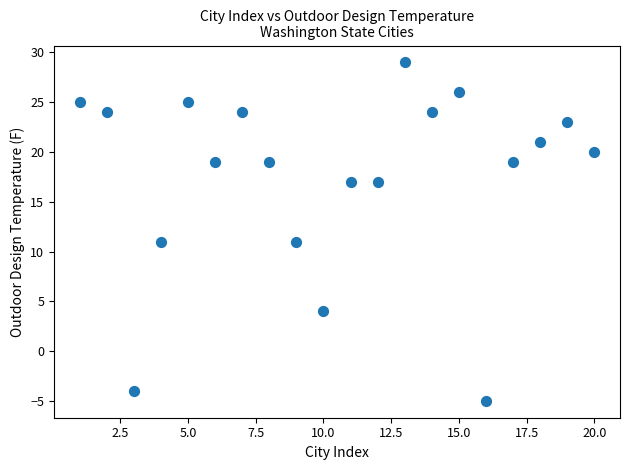

What is the range of Y values (max minus min)?

34